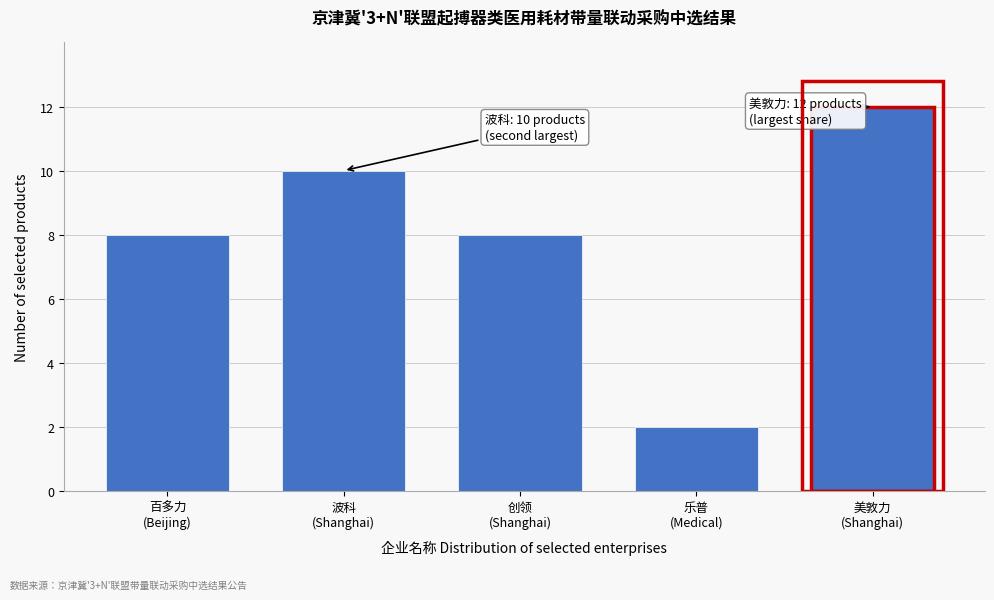

Reading left to right, transcribe all the data shown in this chart.

8	10	8	2	12